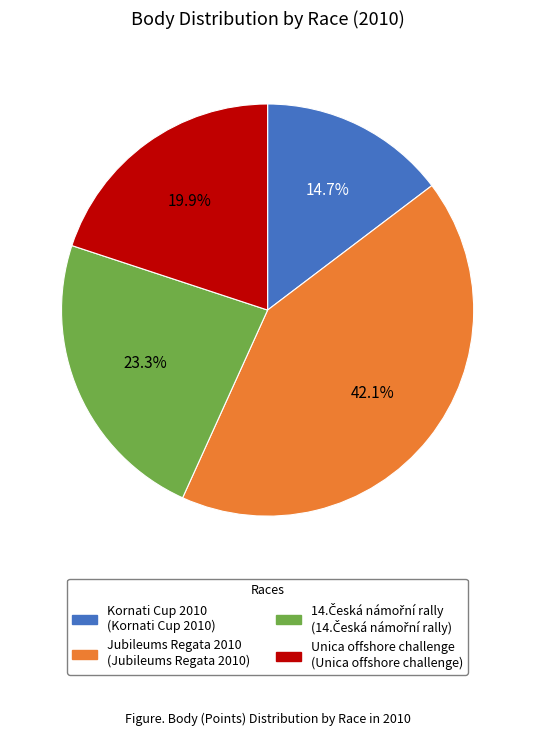

Is there any slice that represents more than half of the pie?

No